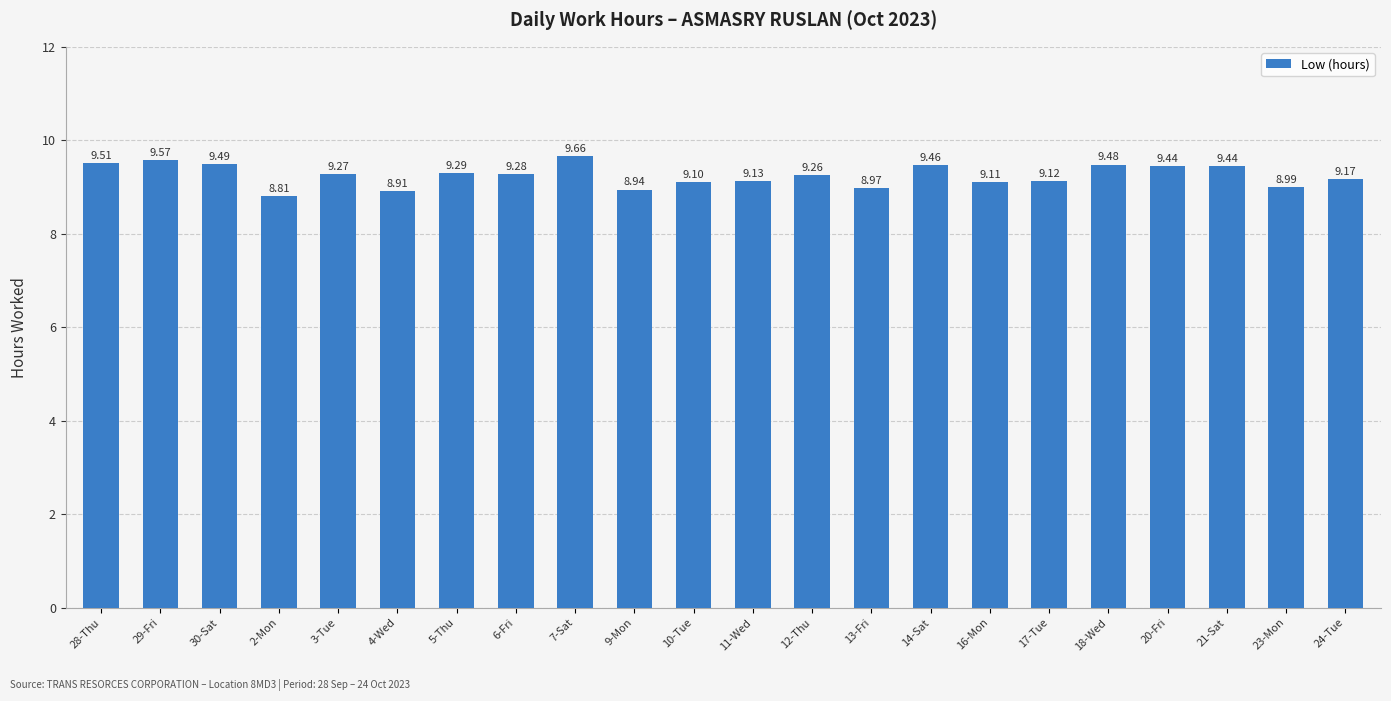

Where is the data nearest to the value 9?

23-Mon